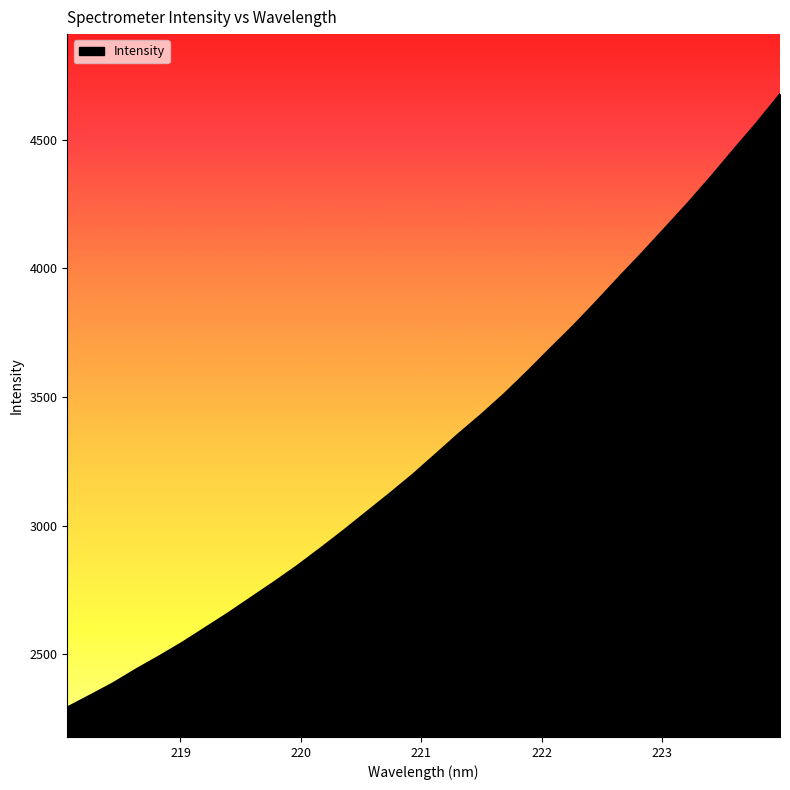

What is the greatest value displayed?

4675.8